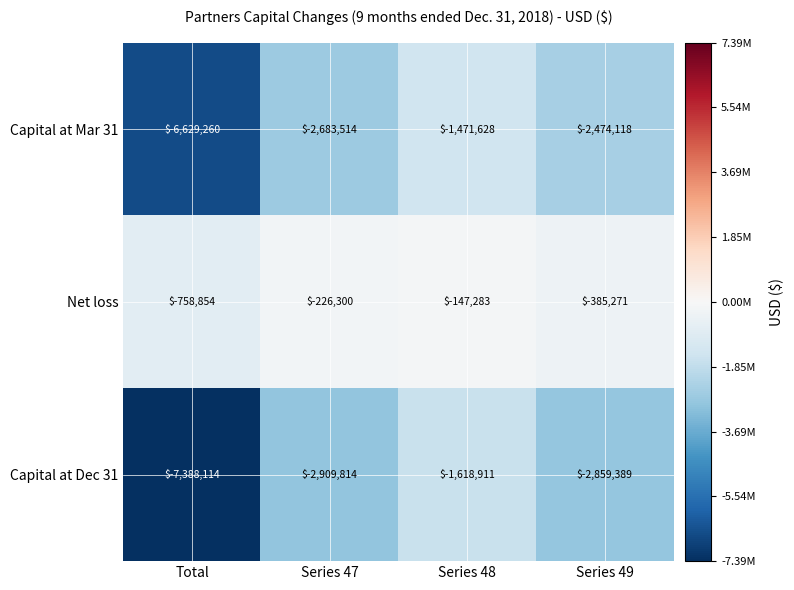

Reading left to right, transcribe all the data shown in this chart.

Capital at Mar 31: Total=-6629260	Series 47=-2683514	Series 48=-1471628	Series 49=-2474118
Net loss: Total=-758854	Series 47=-226300	Series 48=-147283	Series 49=-385271
Capital at Dec 31: Total=-7388114	Series 47=-2909814	Series 48=-1618911	Series 49=-2859389